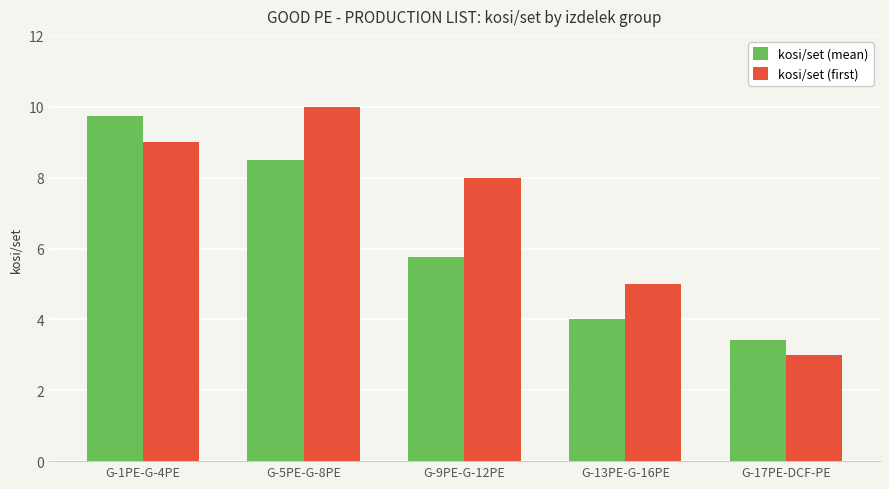

Reading left to right, extract all data points from this chart.

kosi/set (mean): G-1PE-G-4PE=9.8	G-5PE-G-8PE=8.5	G-9PE-G-12PE=5.8	G-13PE-G-16PE=4.0	G-17PE-DCF-PE=3.4
kosi/set (first): G-1PE-G-4PE=9.0	G-5PE-G-8PE=10.0	G-9PE-G-12PE=8.0	G-13PE-G-16PE=5.0	G-17PE-DCF-PE=3.0